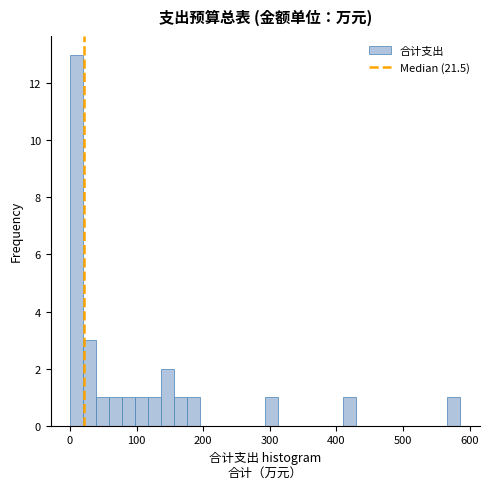

Around what value on the x-axis is the tallest bar? Give the approximate position of its centre, as read against the axis.

10